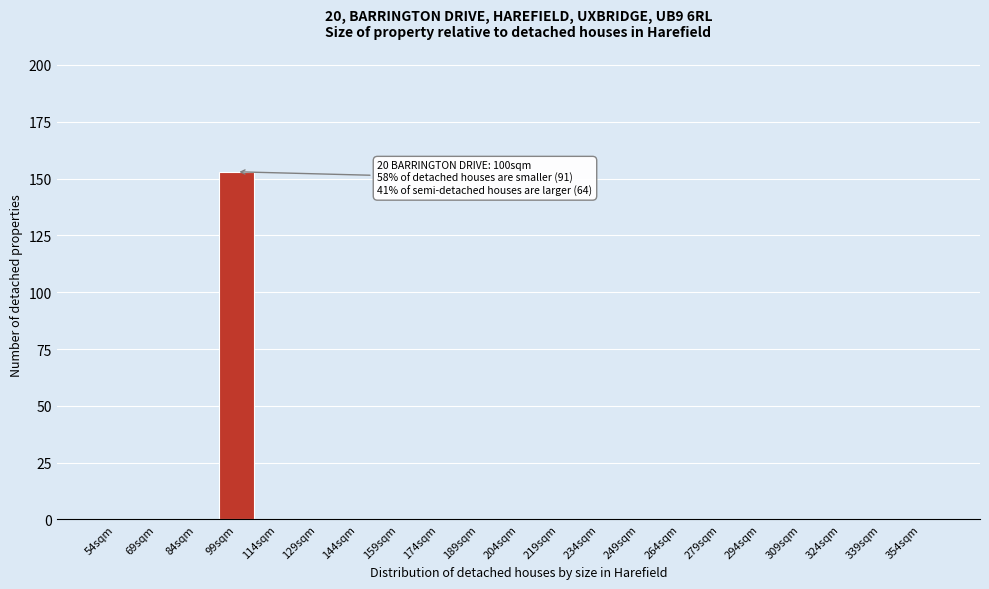

Reading left to right, extract all data points from this chart.

54sqm=0	69sqm=0	84sqm=0	99sqm=153	114sqm=0	129sqm=0	144sqm=0	159sqm=0	174sqm=0	189sqm=0	204sqm=0	219sqm=0	234sqm=0	249sqm=0	264sqm=0	279sqm=0	294sqm=0	309sqm=0	324sqm=0	339sqm=0	354sqm=0